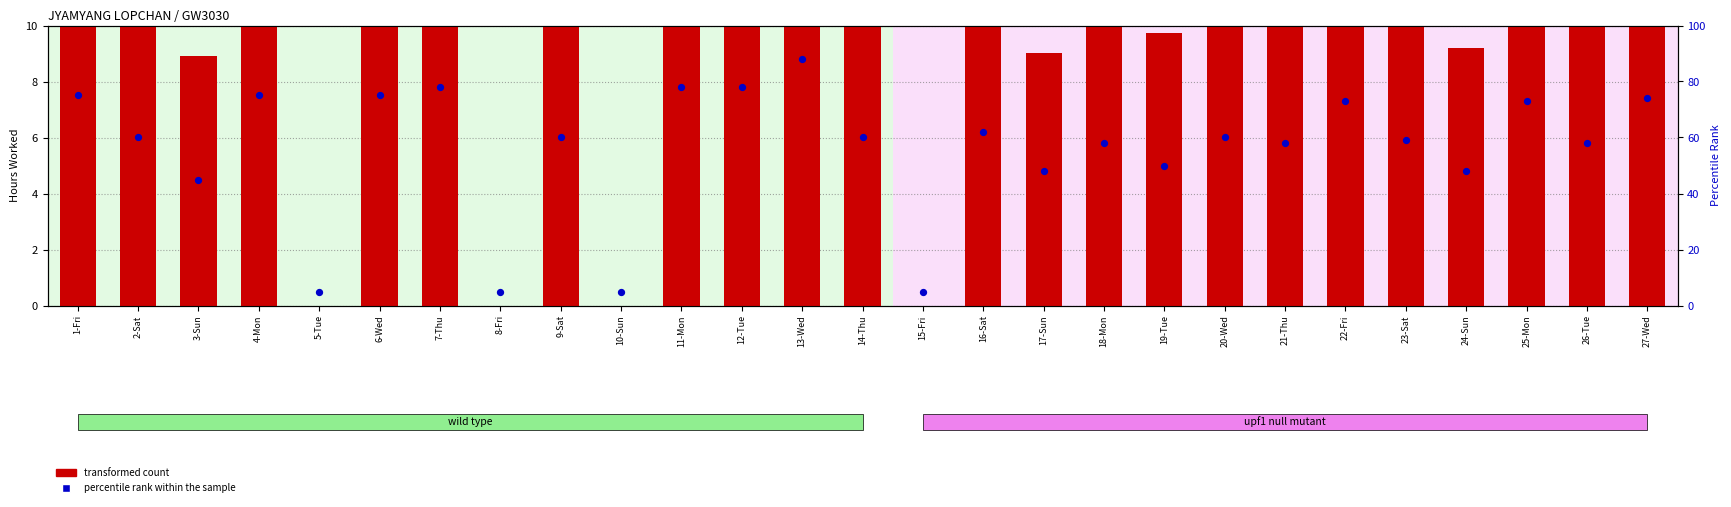

What are all the series names shown in the legend?

transformed count, percentile rank within the sample